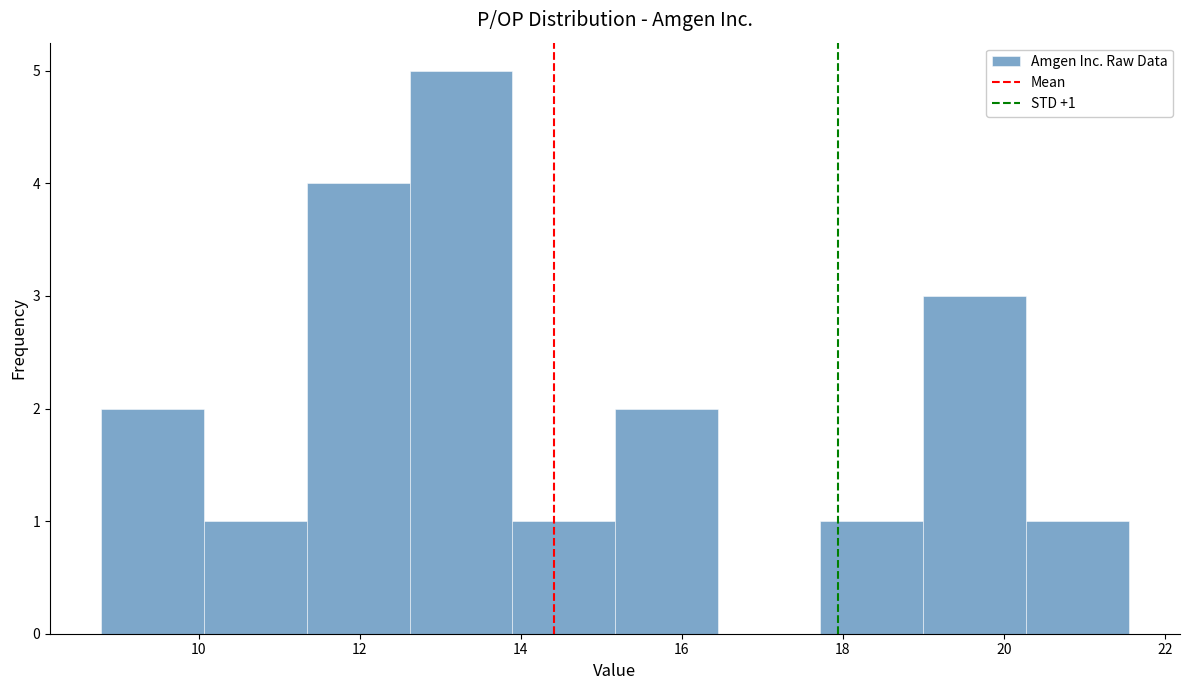

Which range on the x-axis has the tallest bar?

12.6 to 13.8